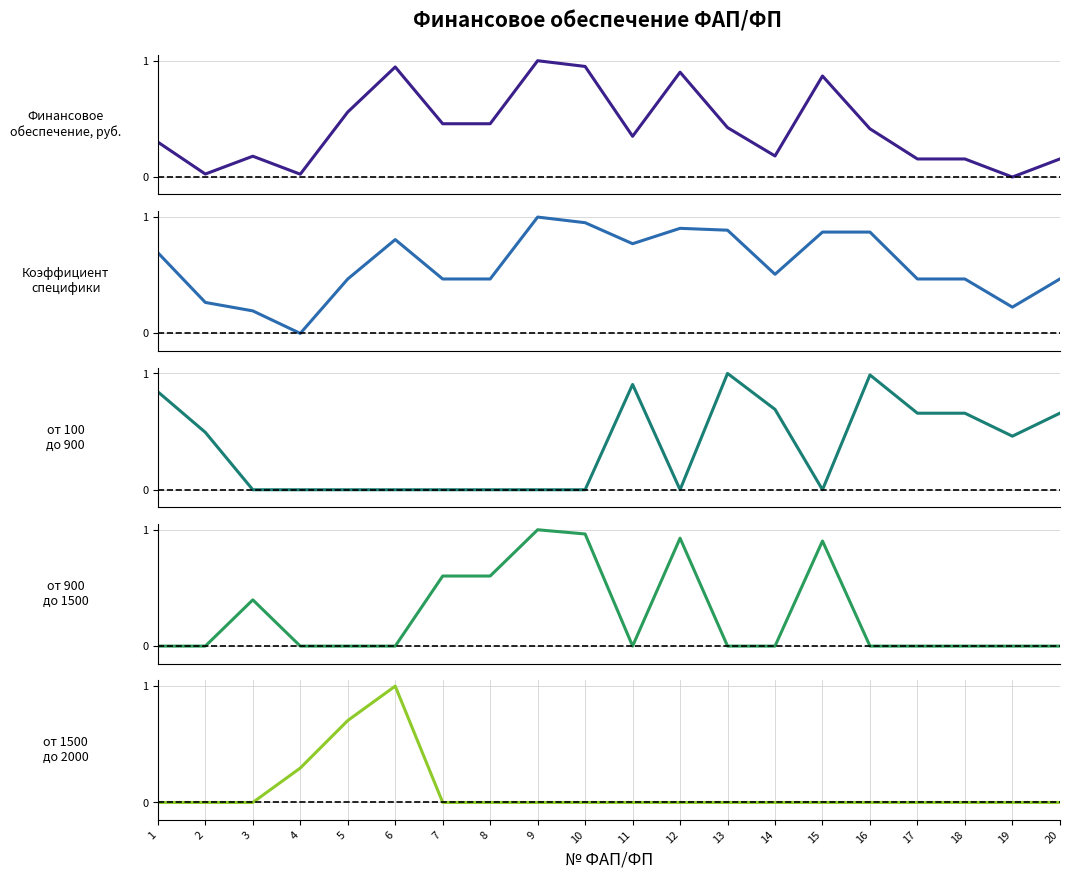

Reading left to right, what are all the values shown in this chart?

Финансовое обеспечение, руб.: 1=0.3	2=0.0	3=0.2	4=0.0	5=0.6	6=0.9	7=0.5	8=0.5	9=1.0	10=1.0	11=0.4	12=0.9	13=0.4	14=0.2	15=0.9	16=0.4	17=0.2	18=0.2	19=0.0	20=0.2
Коэффициент специфики: 1=0.7	2=0.3	3=0.2	4=0.0	5=0.5	6=0.8	7=0.5	8=0.5	9=1.0	10=1.0	11=0.8	12=0.9	13=0.9	14=0.5	15=0.9	16=0.9	17=0.5	18=0.5	19=0.2	20=0.5
от 100 до 900: 1=0.8	2=0.5	3=0.0	4=0.0	5=0.0	6=0.0	7=0.0	8=0.0	9=0.0	10=0.0	11=0.9	12=0.0	13=1.0	14=0.7	15=0.0	16=1.0	17=0.7	18=0.7	19=0.5	20=0.7
от 900 до 1500: 1=0.0	2=0.0	3=0.4	4=0.0	5=0.0	6=0.0	7=0.6	8=0.6	9=1.0	10=1.0	11=0.0	12=0.9	13=0.0	14=0.0	15=0.9	16=0.0	17=0.0	18=0.0	19=0.0	20=0.0
от 1500 до 2000: 1=0.0	2=0.0	3=0.0	4=0.3	5=0.7	6=1.0	7=0.0	8=0.0	9=0.0	10=0.0	11=0.0	12=0.0	13=0.0	14=0.0	15=0.0	16=0.0	17=0.0	18=0.0	19=0.0	20=0.0